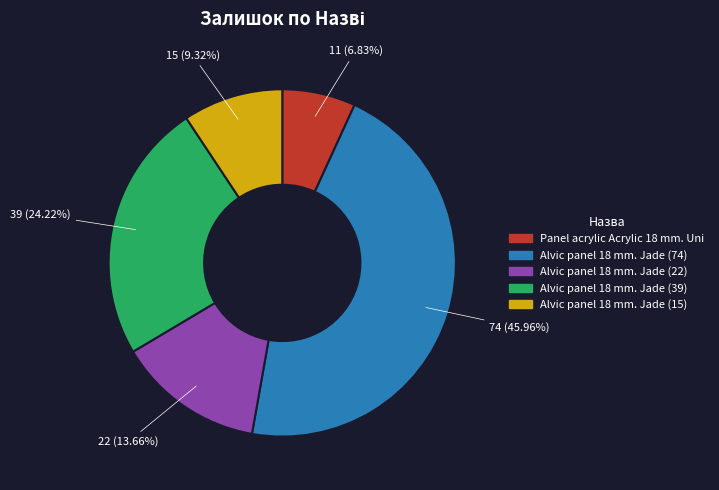

How many segments does this pie chart have?

5